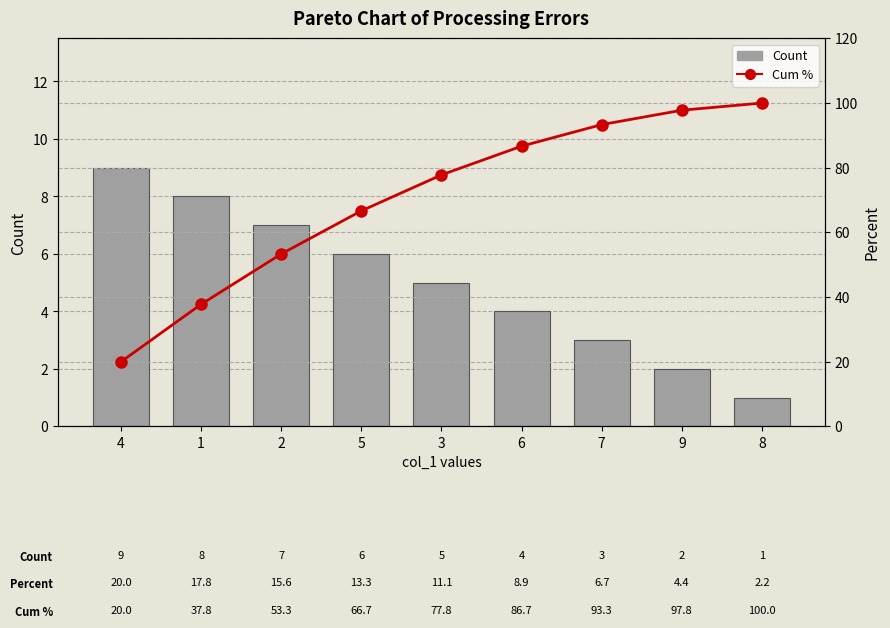

At 4, list the series in order from largest to smallest.

Cum %, Count